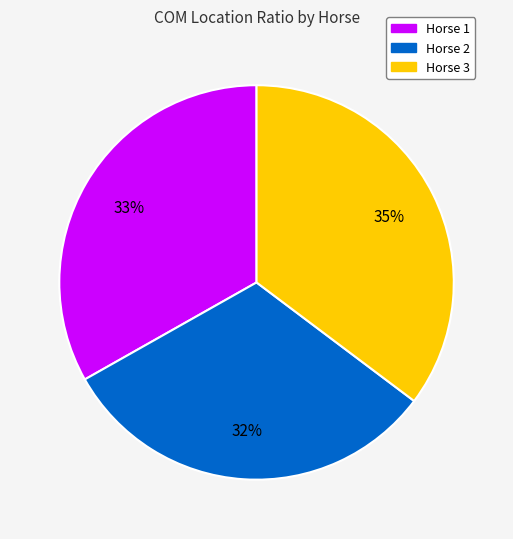

To the nearest percent, what is the average slice percentage?

33%